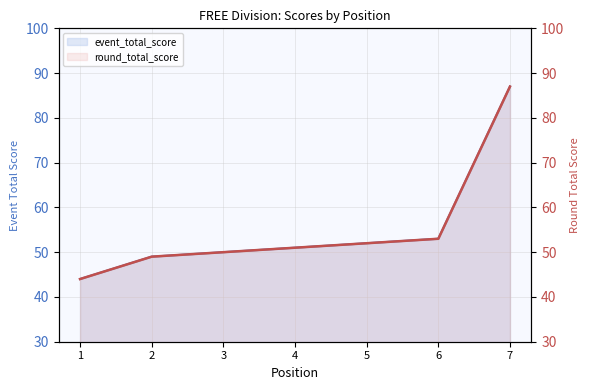

True or false: round_total_score and event_total_score cross at least once.

False